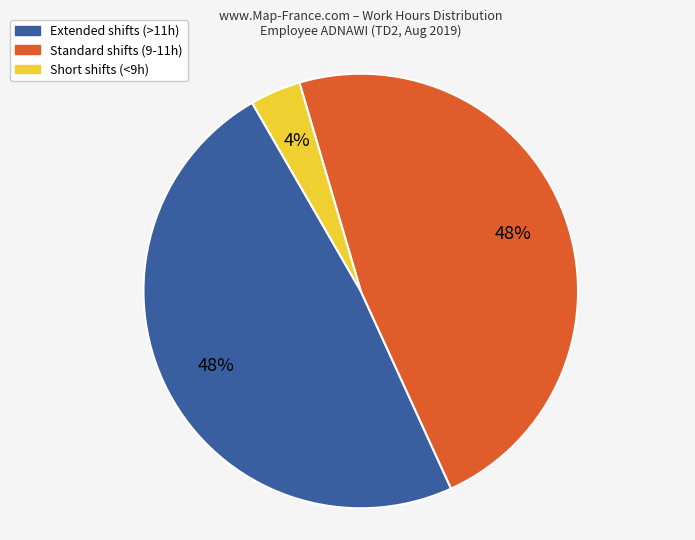

Is there any slice that represents more than half of the pie?

No